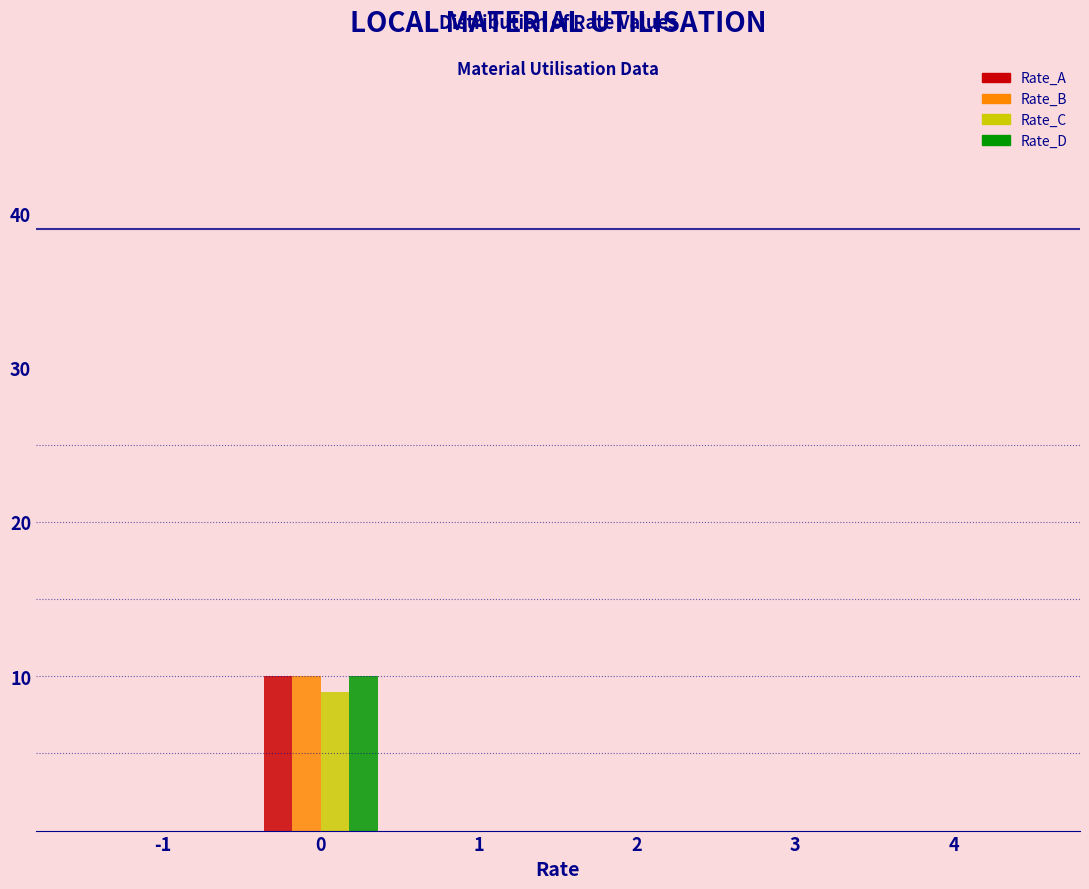

Reading left to right, transcribe all the data shown in this chart.

Rate_A: -1=0	0=10	1=0	2=0	3=0	4=0
Rate_B: -1=0	0=10	1=0	2=0	3=0	4=0
Rate_C: -1=0	0=9	1=0	2=0	3=0	4=0
Rate_D: -1=0	0=10	1=0	2=0	3=0	4=0